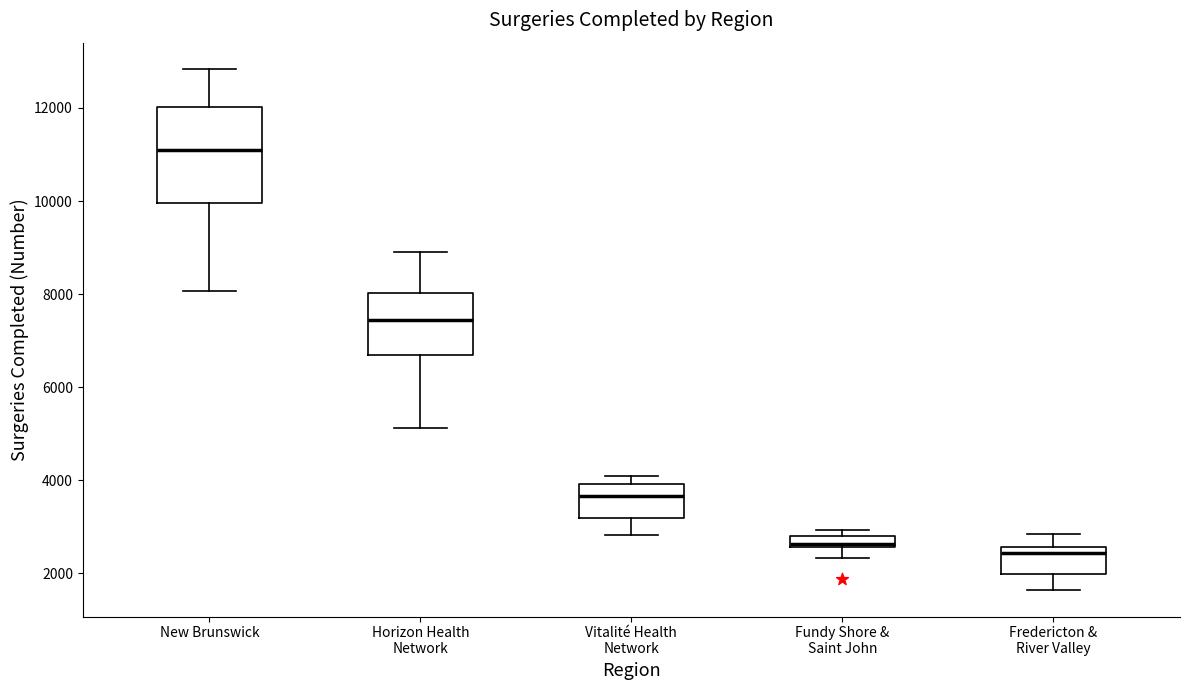

Comparing the boxes themselves (not the whiskers), which one is the tallest?

New Brunswick